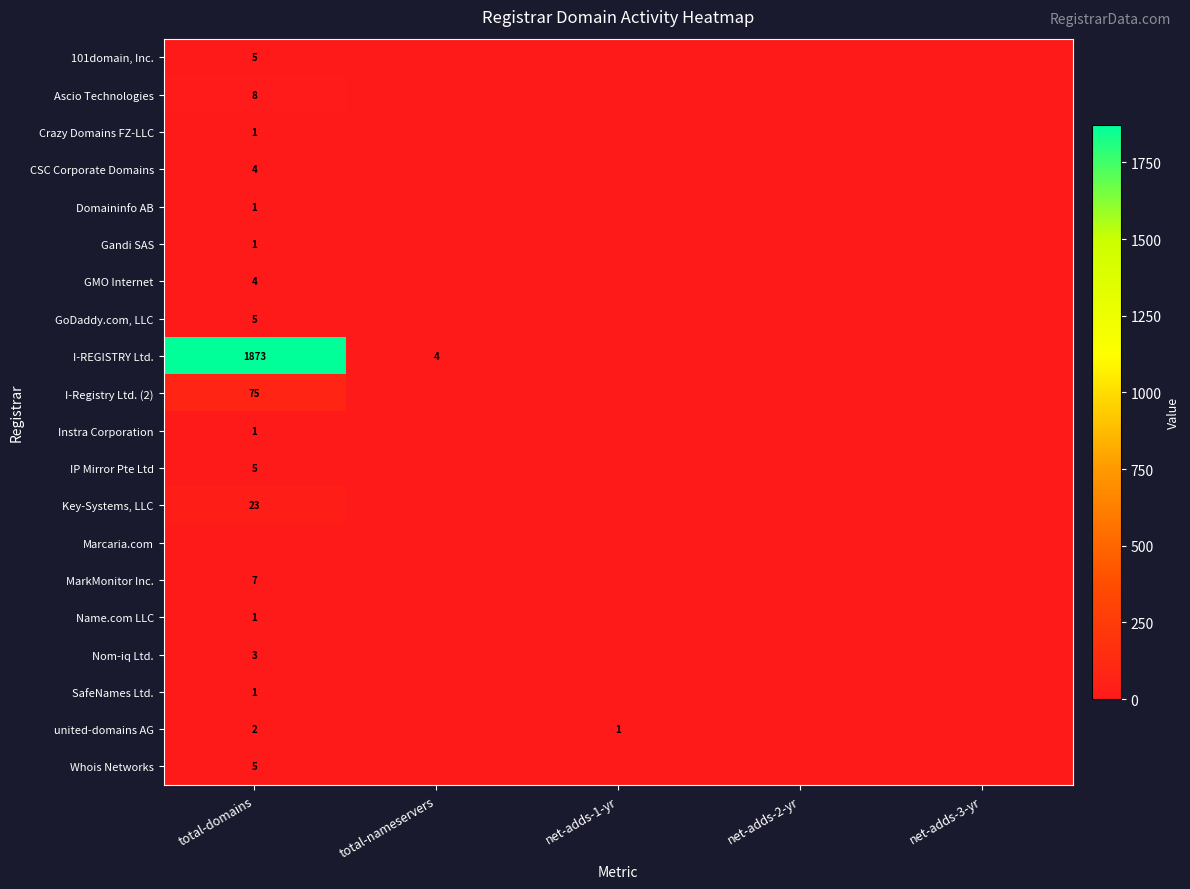

What is the difference between the maximum and minimum values in the Whois Networks series?

5